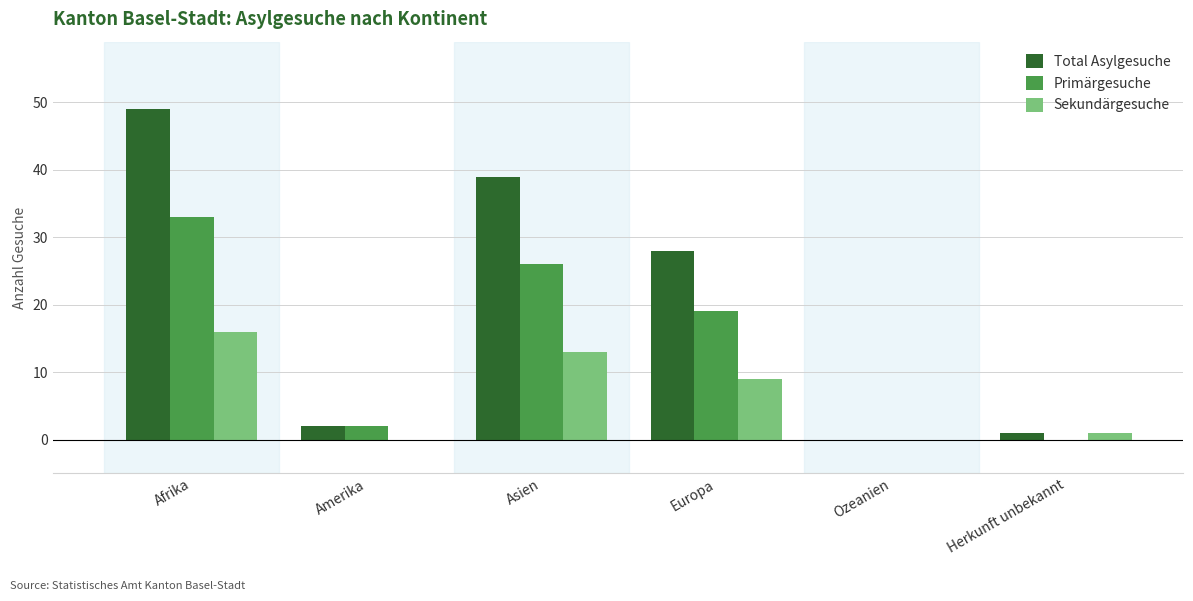

At which label is Primärgesuche closest to 16?

Europa